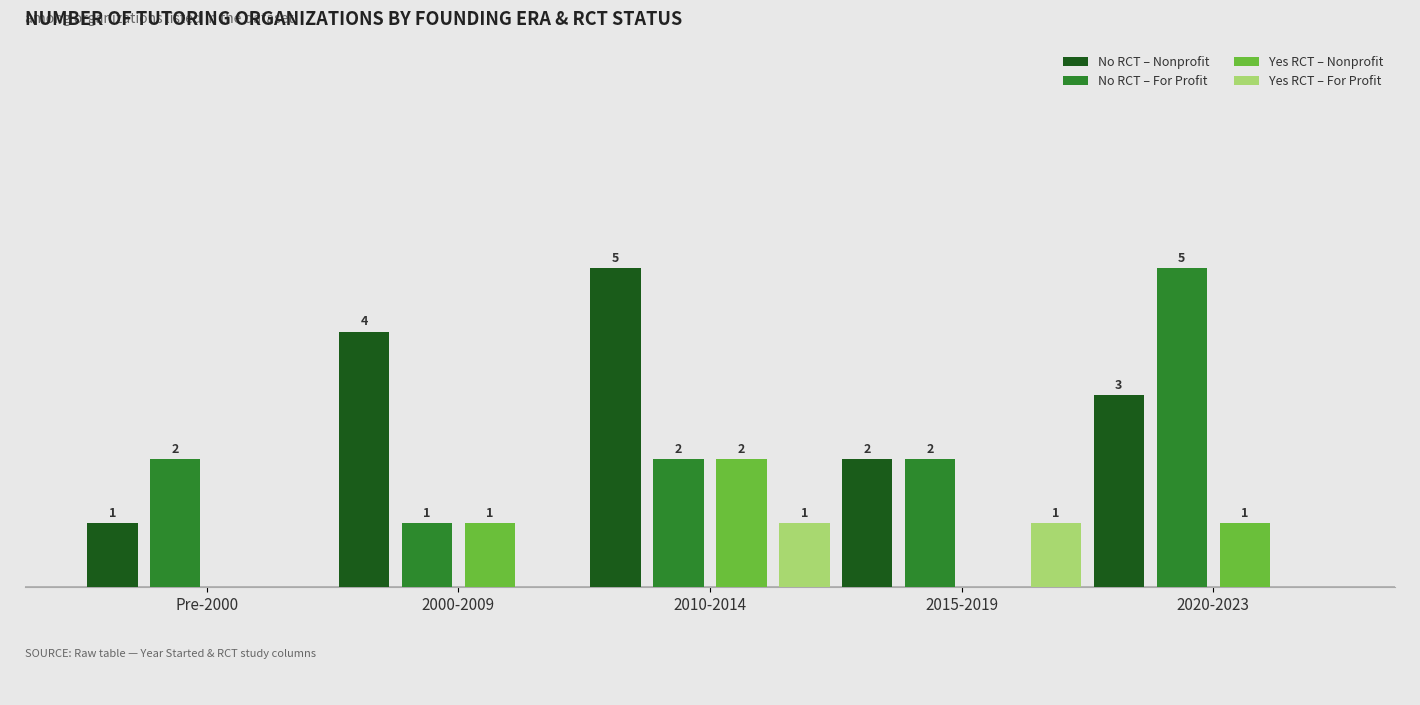

Between 2000-2009 and 2015-2019, which series saw the biggest shift?

No RCT – Nonprofit